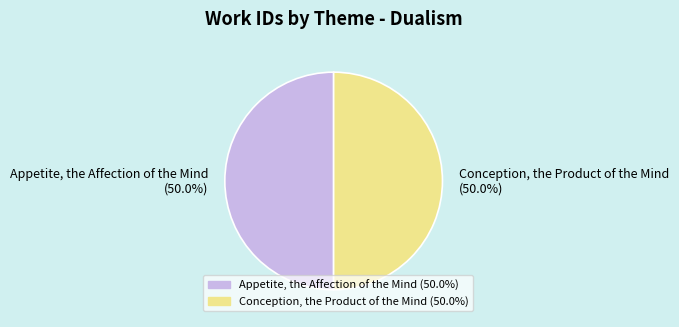

What is the ratio of the value at Conception, the Product of the Mind (50.0%) to the value at Appetite, the Affection of the Mind (50.0%)?

1.0